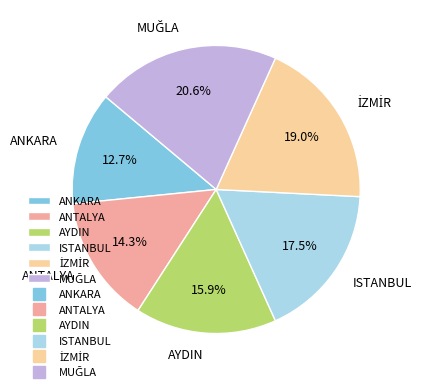

What is the smallest slice in the pie chart?

ANKARA